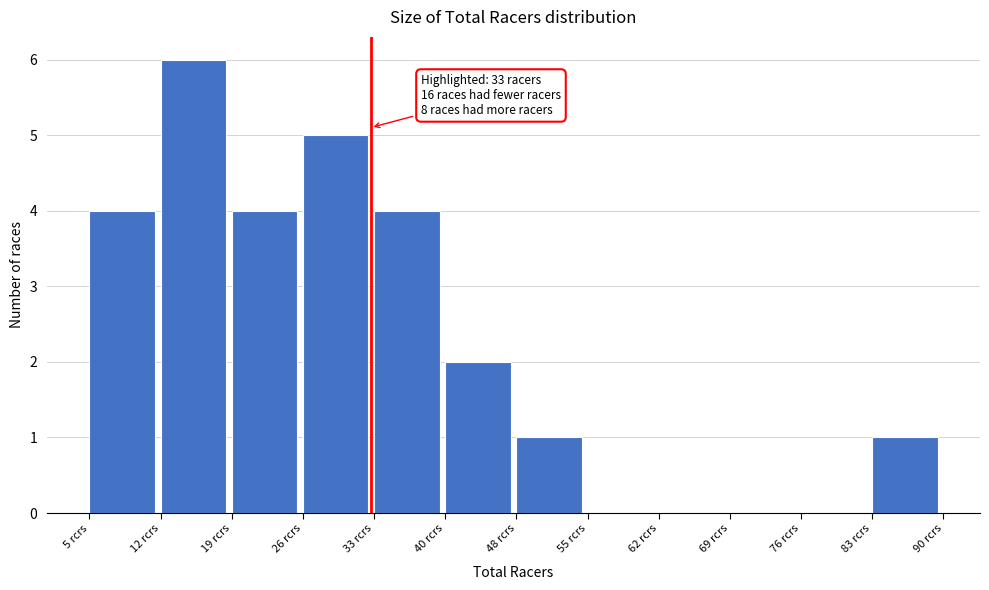

Which range on the x-axis has the tallest bar?

12 to 19